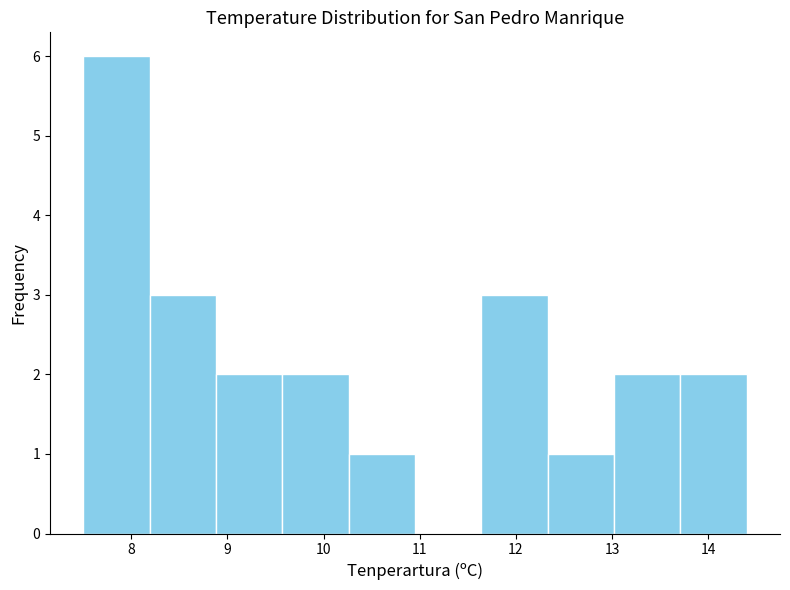

Reading left to right, transcribe this chart: for each bar, give the range it covers on the x-axis and its height. Neither the bar edges nor the heights are printed on the chart, so give them approximately, as read against the axes.

7.50 to 8.19: 6
8.19 to 8.88: 3
8.88 to 9.57: 2
9.57 to 10.26: 2
10.26 to 10.95: 1
10.95 to 11.64: 0
11.64 to 12.33: 3
12.33 to 13.02: 1
13.02 to 13.71: 2
13.71 to 14.40: 2